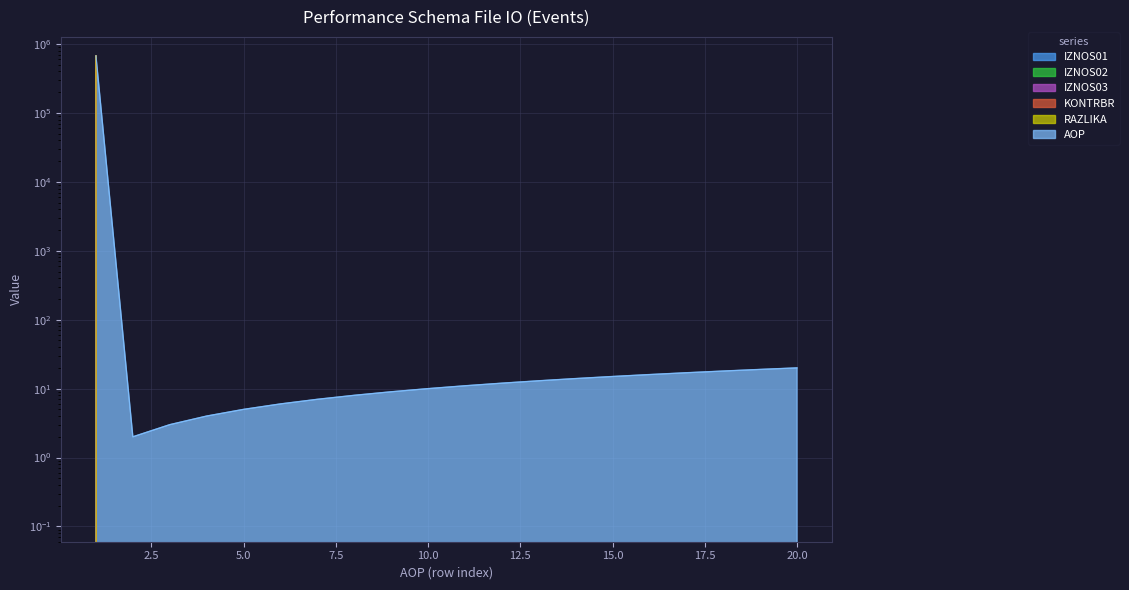

The IZNOS01 series shows 235766.6 at 19. True or false?

False